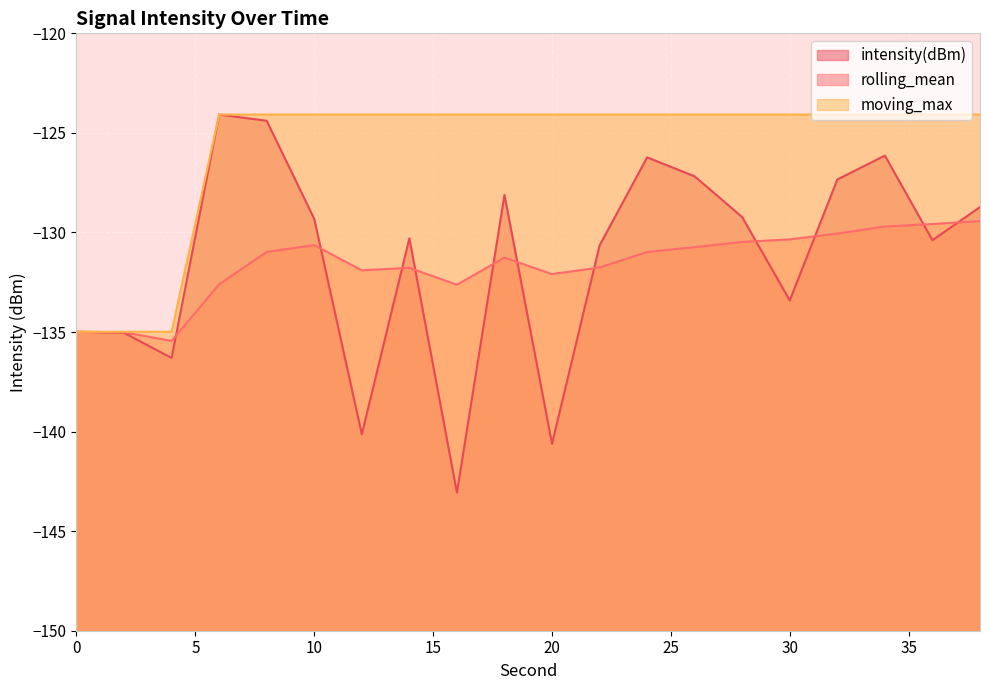

Between which two adjacent categories do intensity(dBm) and rolling_mean first intersect?

4 and 6